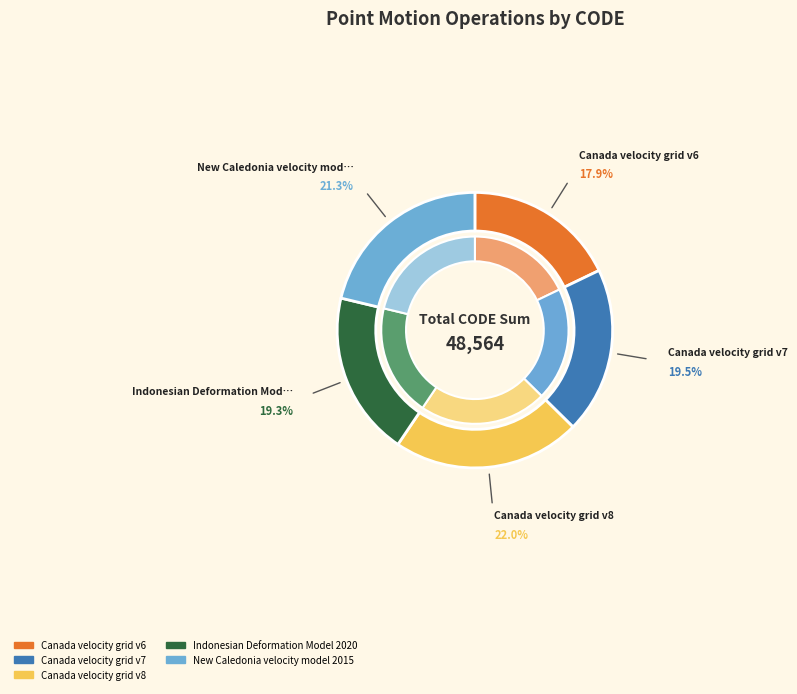

Which slice is the smallest?

Canada velocity grid v6